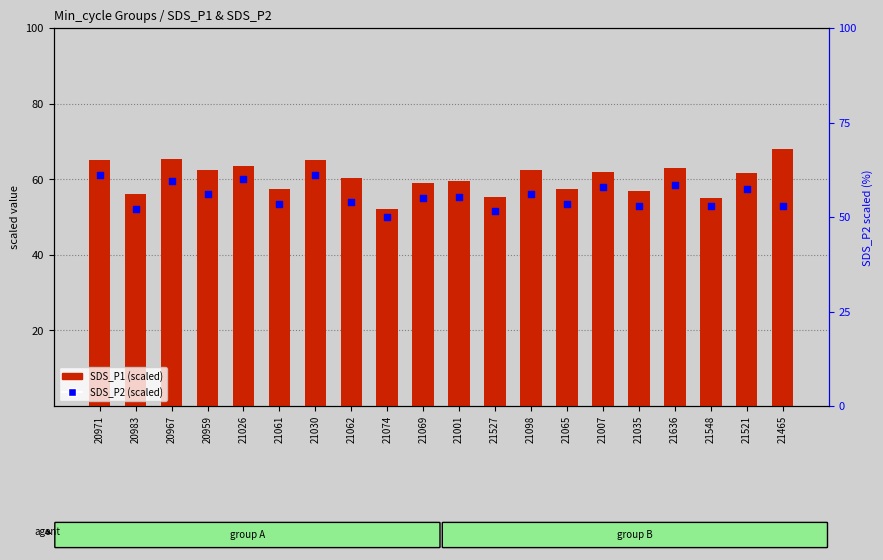

Which series contains the highest Y value?

SDS_P1